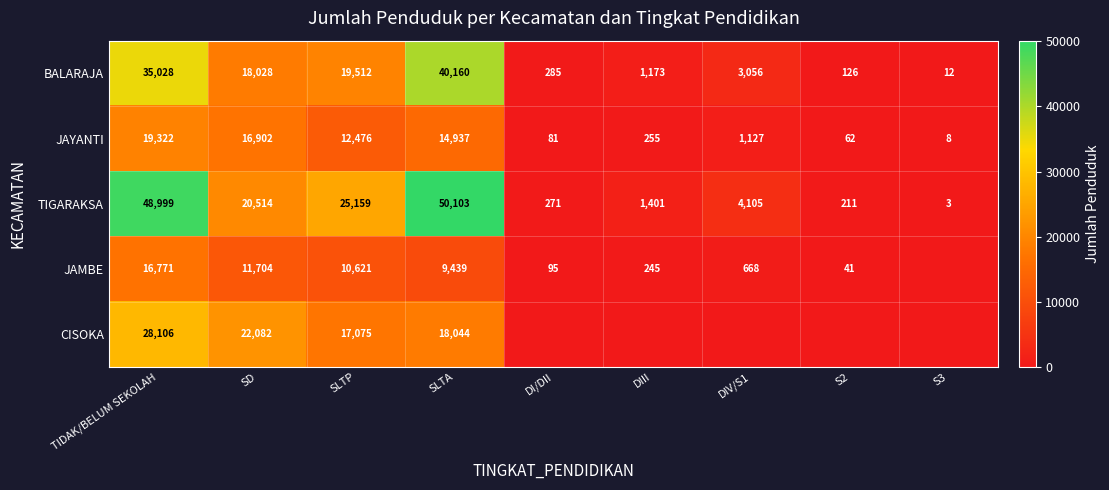

At how many categories does at least one series exceed 22600?

3